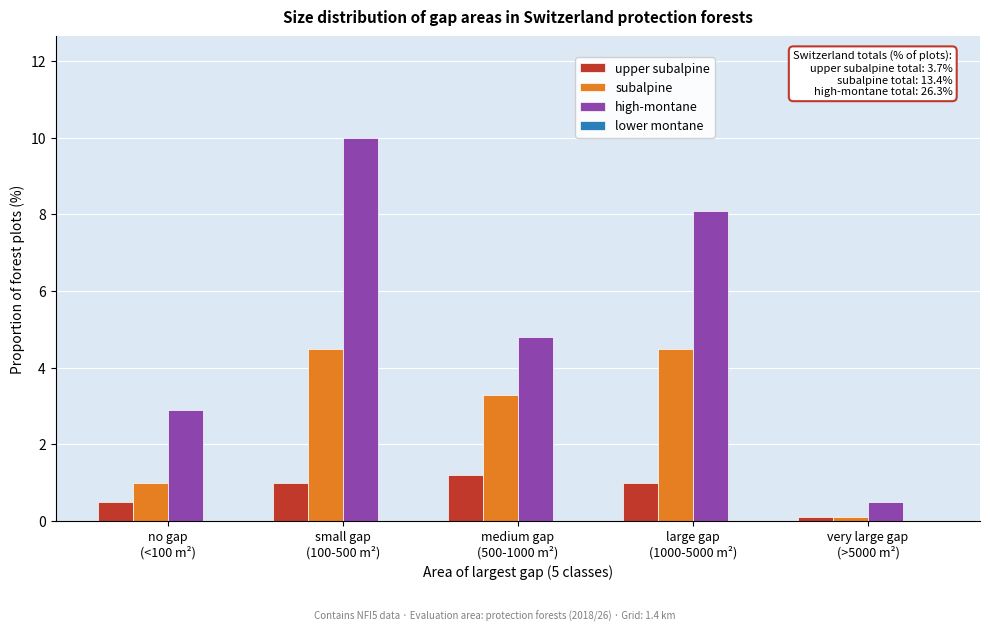

Reading left to right, what are all the values shown in this chart?

upper subalpine: 0.5	1.0	1.2	1.0	0.1
subalpine: 1.0	4.5	3.3	4.5	0.1
high-montane: 2.9	10.0	4.8	8.1	0.5